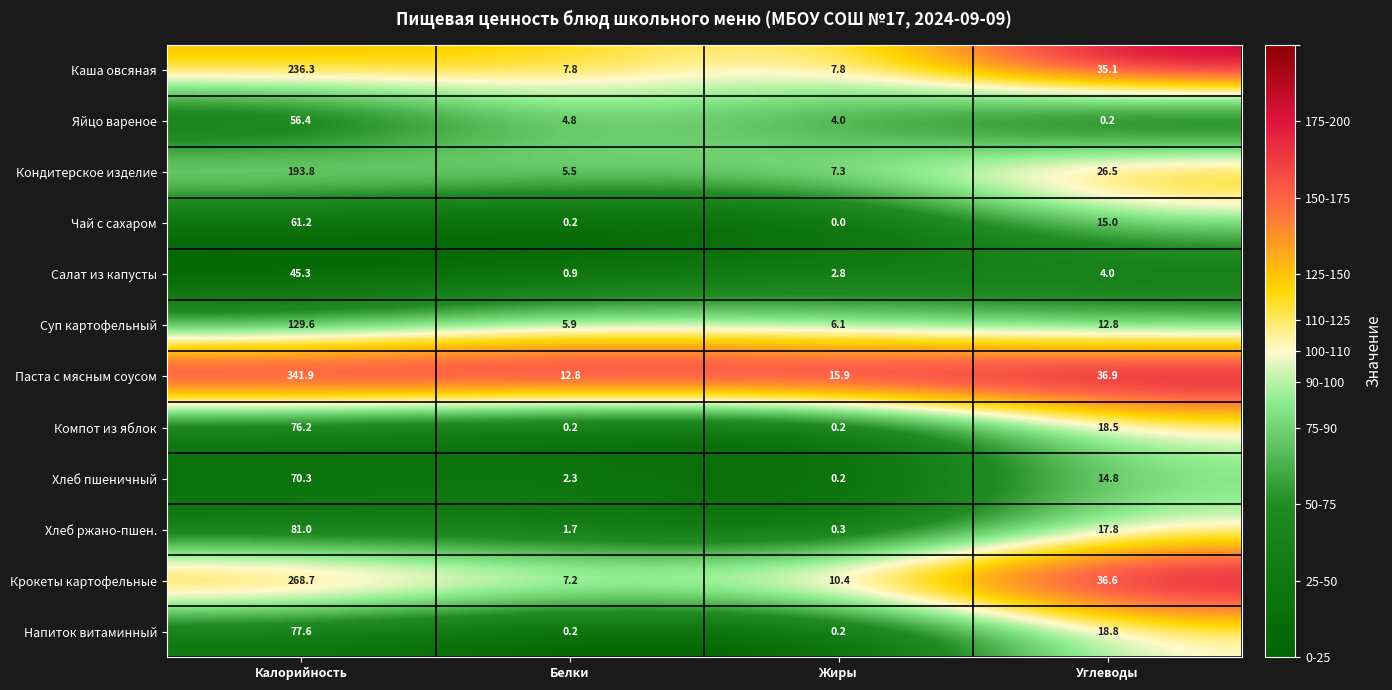

Rank the series by their maximum value, from highest to lowest.

Паста с мясным соусом, Крокеты картофельные, Каша овсяная, Кондитерское изделие, Суп картофельный, Хлеб ржано-пшен., Напиток витаминный, Компот из яблок, Хлеб пшеничный, Чай с сахаром, Яйцо вареное, Салат из капусты